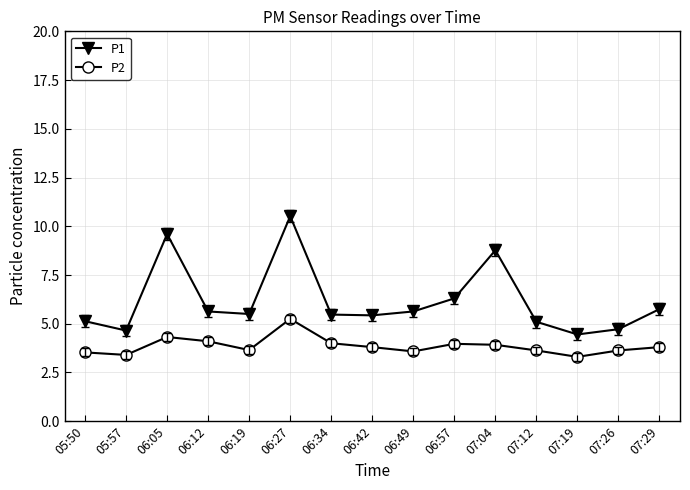

In P1, how many points are lower than both neighbors (excluding endpoints)?

4